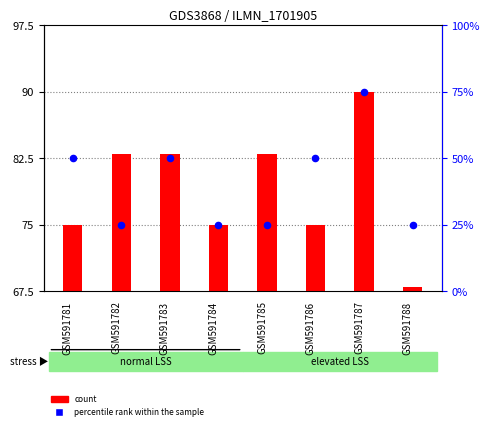

Which series contains the highest Y value?

percentile rank within the sample